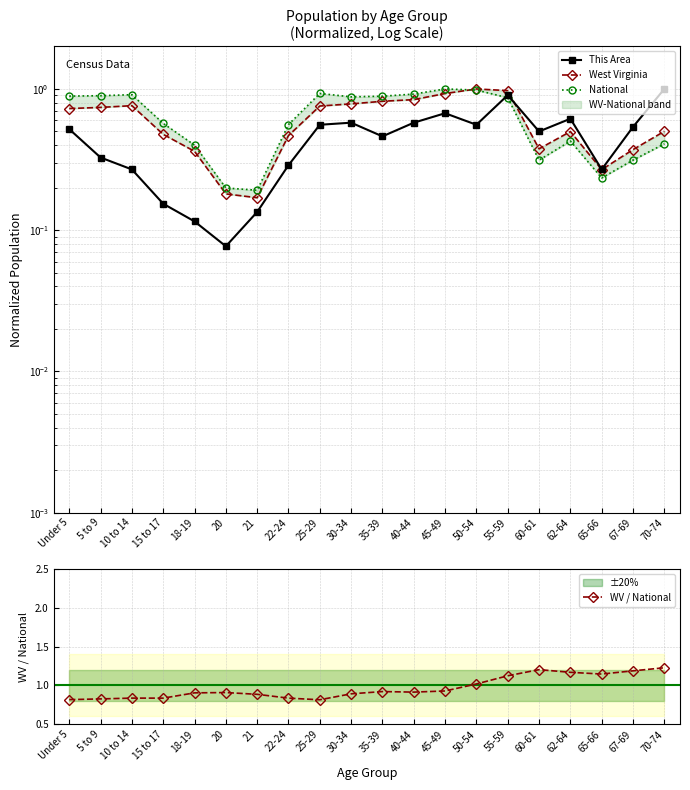

Which series has the widest spread of values?

This Area